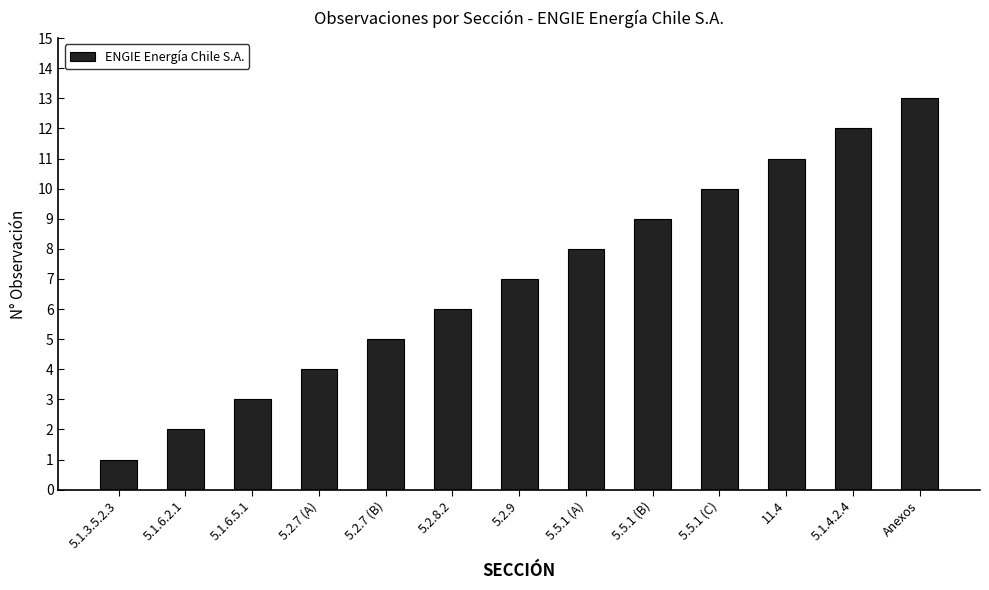

What position from the right is 5.5.1 (C)?

4